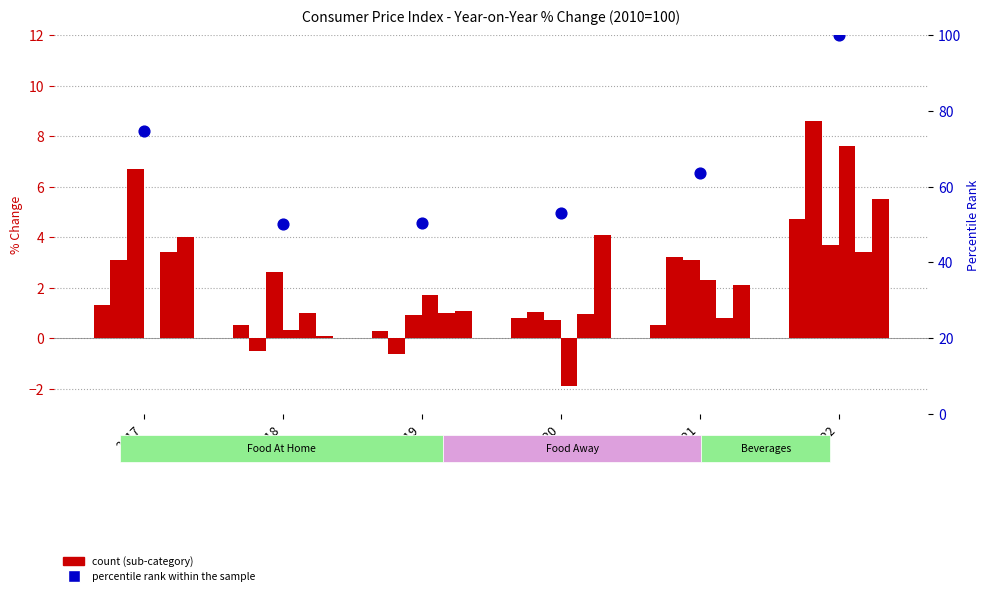

At how many categories does at least one series exceed 3?

4